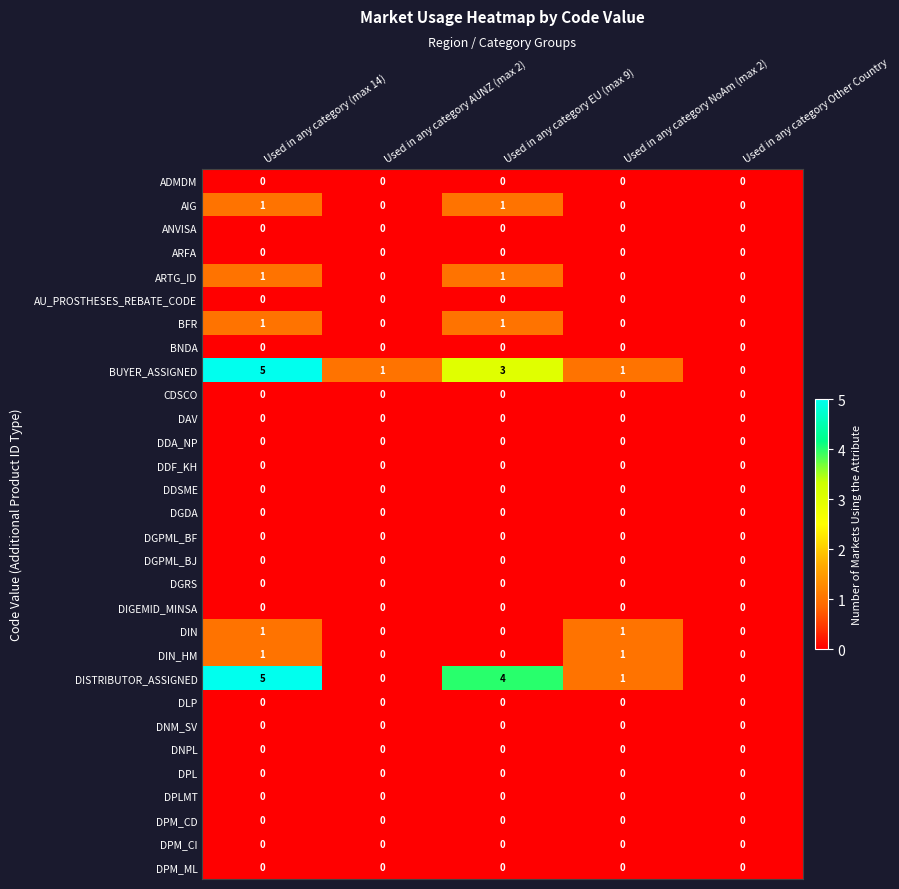

Which label corresponds to the largest value in the chart?

Used in any category (max 14)